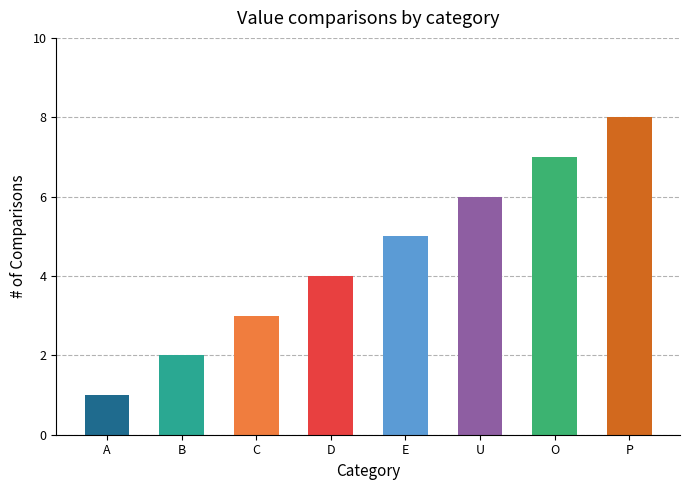

What is the change in value from B to D?

+2